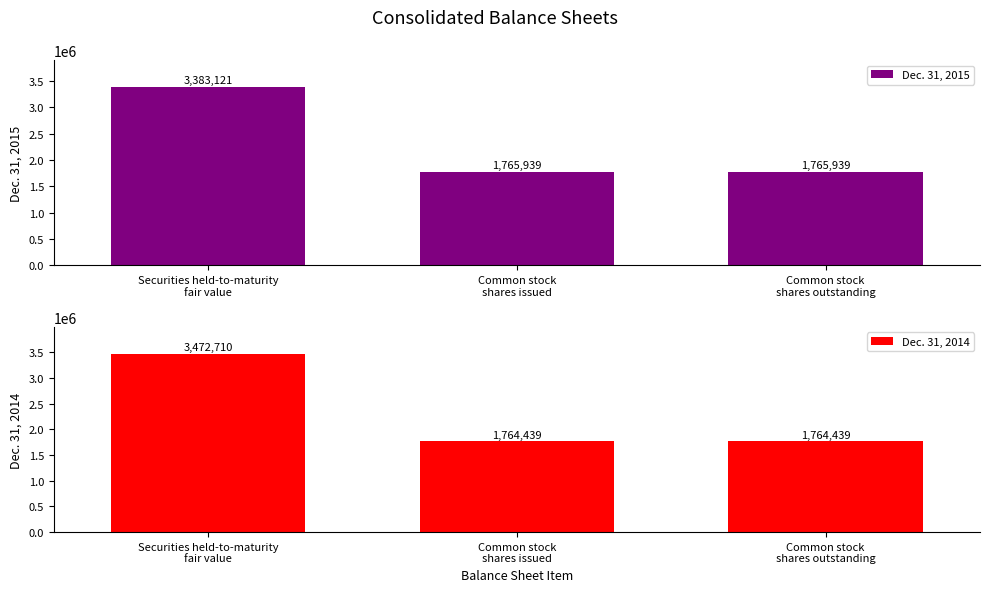

Rank the series by their maximum value, from highest to lowest.

Dec. 31, 2014, Dec. 31, 2015